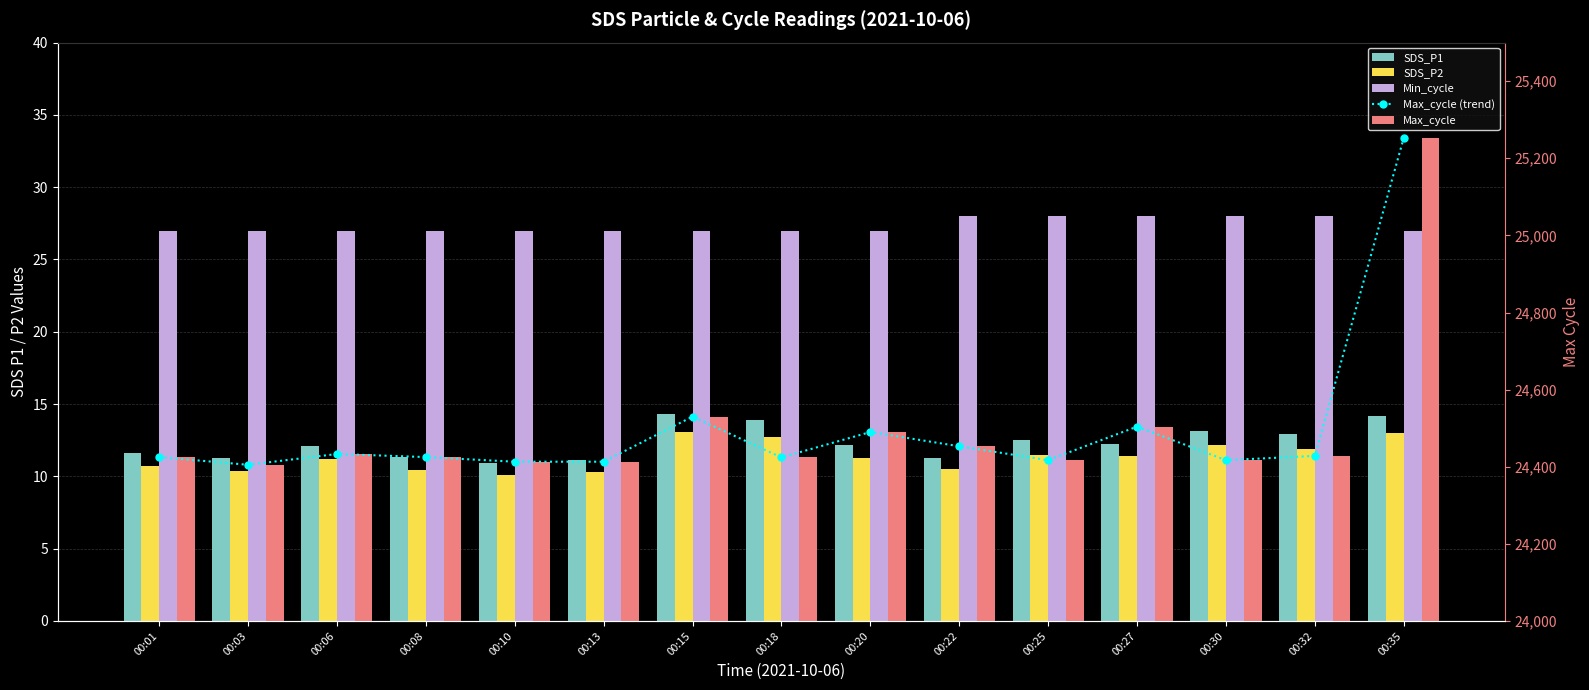

What is the sum of the Min_cycle values at 00:10 and 00:03?

54.0